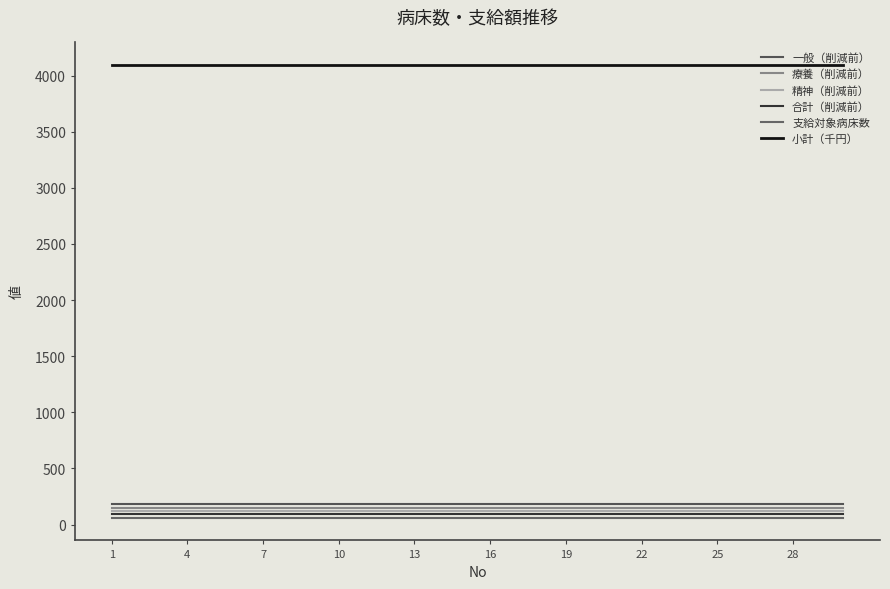

Which series has the largest range (max minus min)?

一般（削減前）